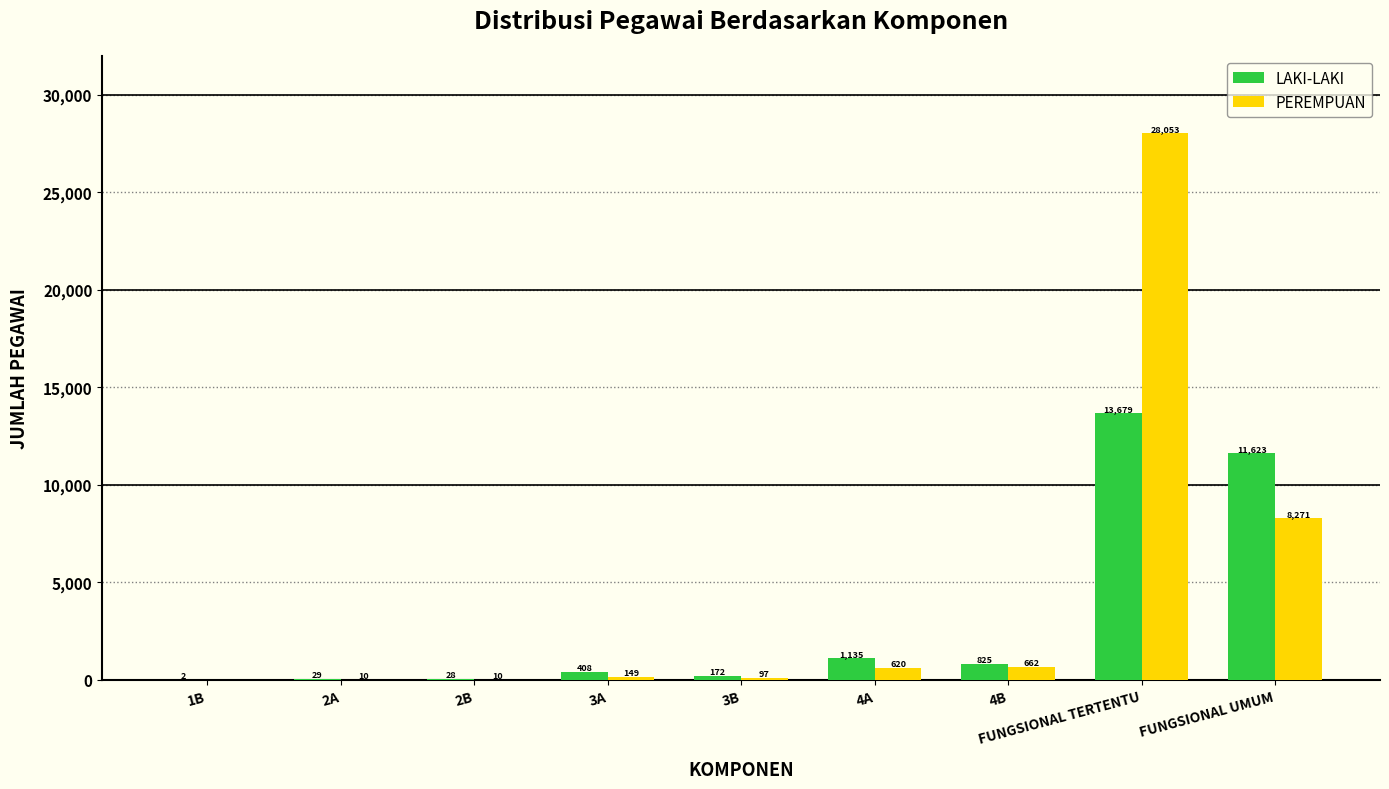

At which category does the chart reach its peak across all series?

FUNGSIONAL TERTENTU